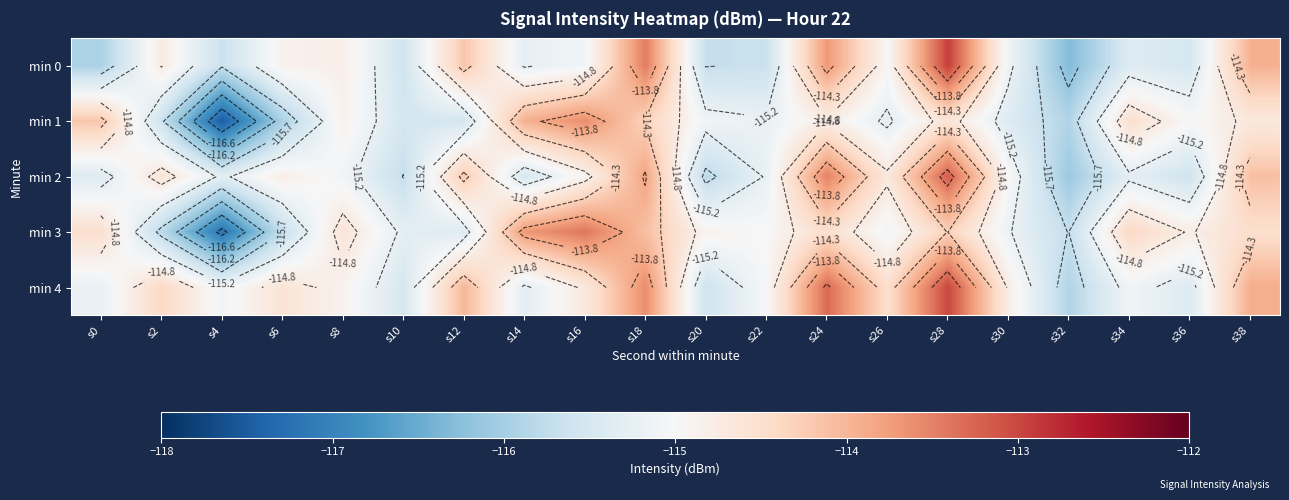

The min 1 series shows -115.0 at s36. True or false?

True